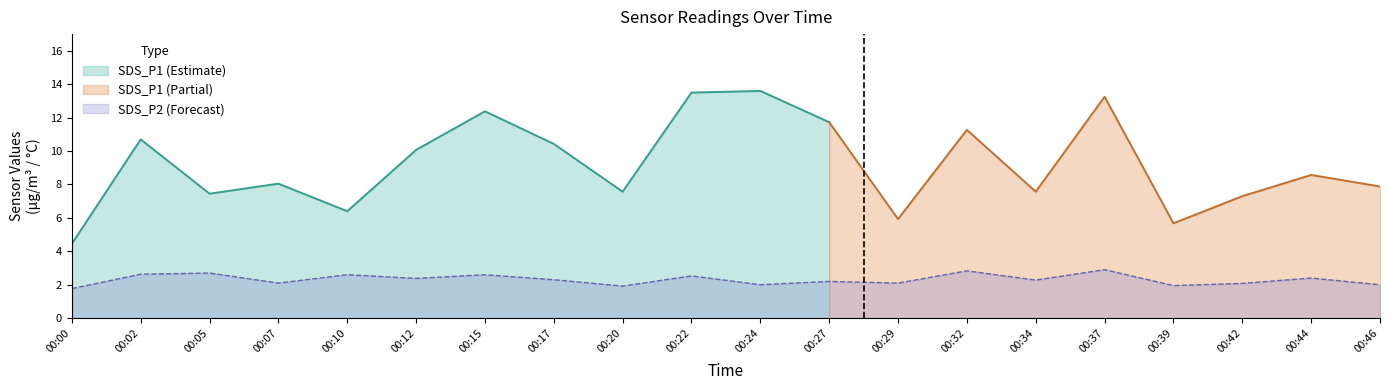

What value does the SDS_P1 series have at 00:24?

13.6